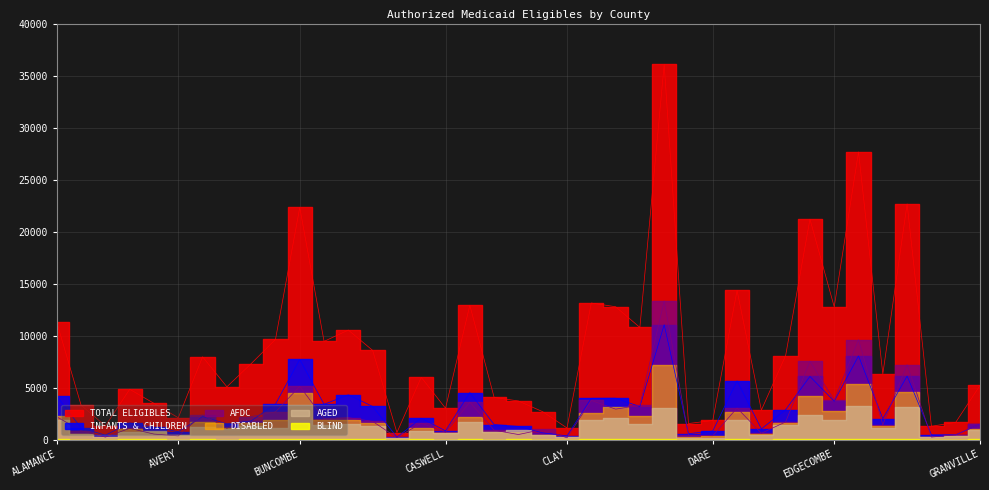

At how many categories does at least one series exceed 25401?

2